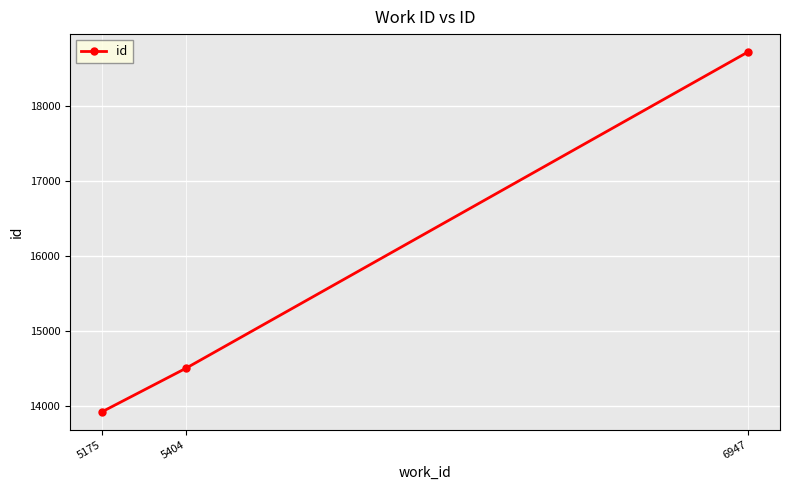

Which category has the lowest value across all series?

5175